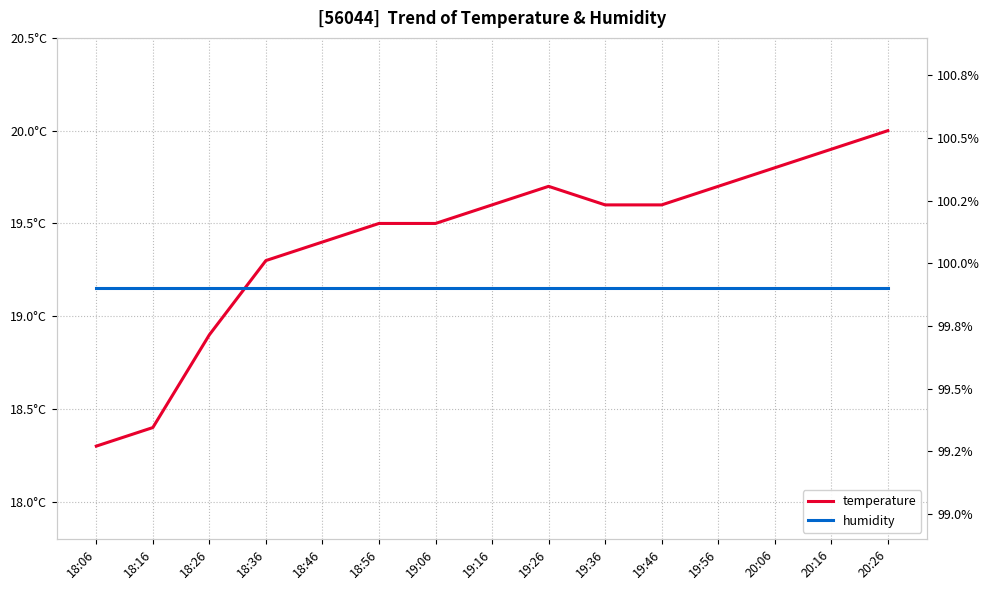

At how many categories does at least one series exceed 70?

15